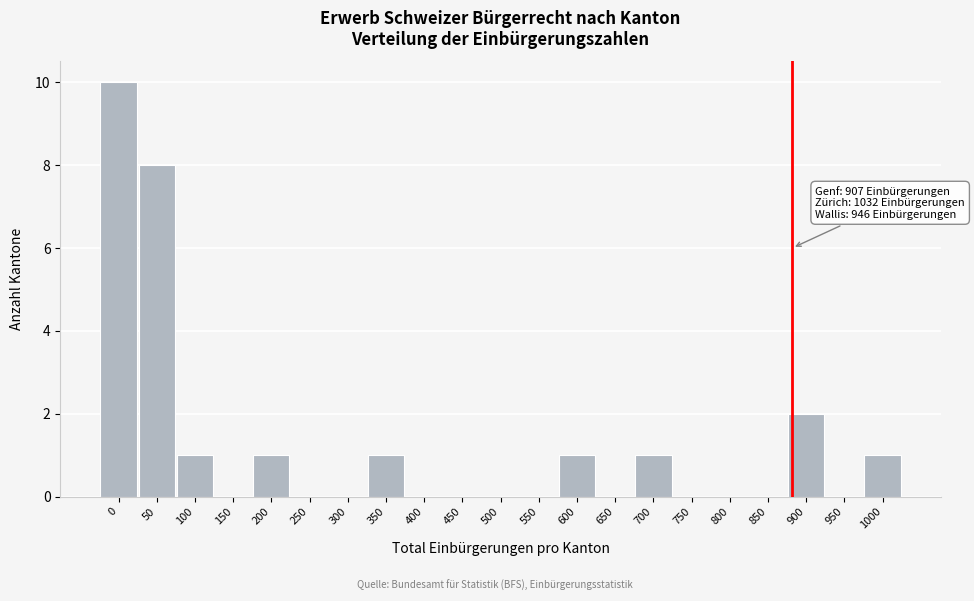

Reading left to right, what are all the values shown in this chart?

0=10	50=8	100=1	150=0	200=1	250=0	300=0	350=1	400=0	450=0	500=0	550=0	600=1	650=0	700=1	750=0	800=0	850=0	900=2	950=0	1000=1